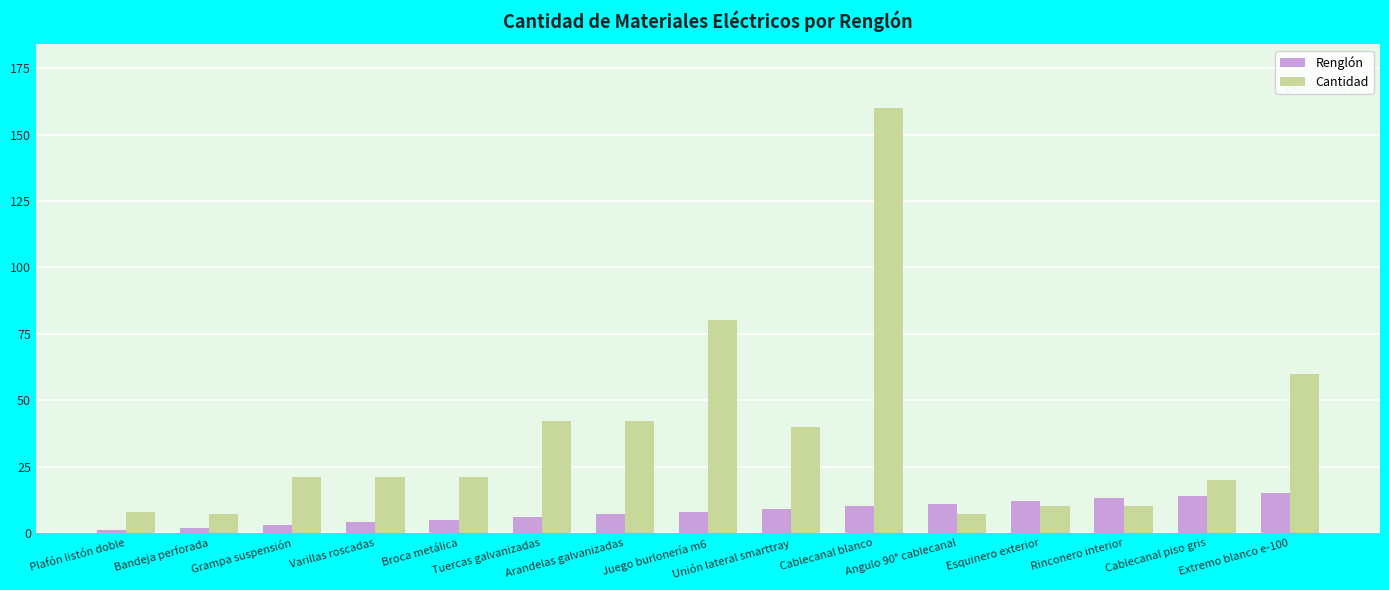

What is the difference between the second highest and minimum values in the Renglón series?

13